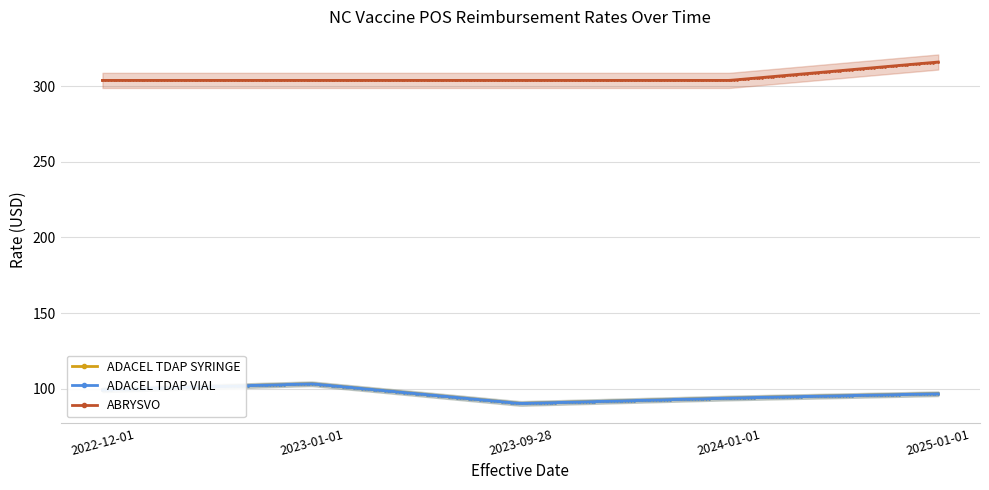

The ADACEL TDAP SYRINGE series shows 93.9 at 2024-01-01. True or false?

True